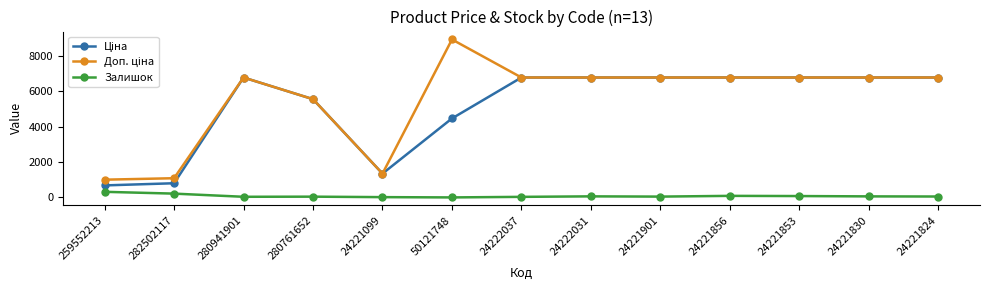

What is the total value across all series at 24221099?

2711.9